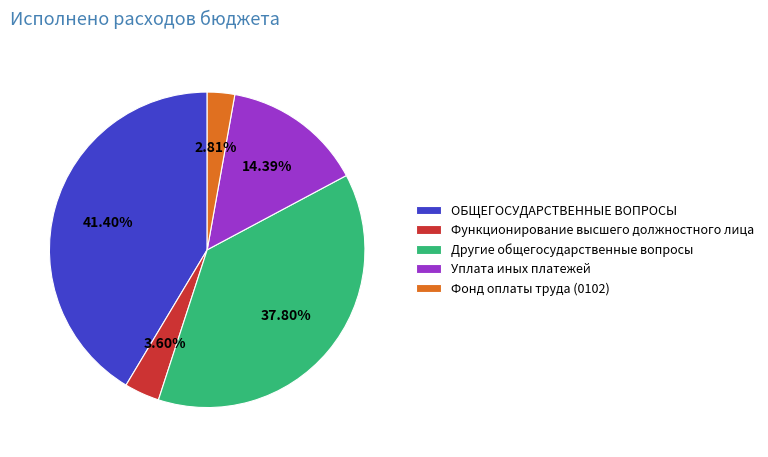

Count the number of slices in the pie.

5